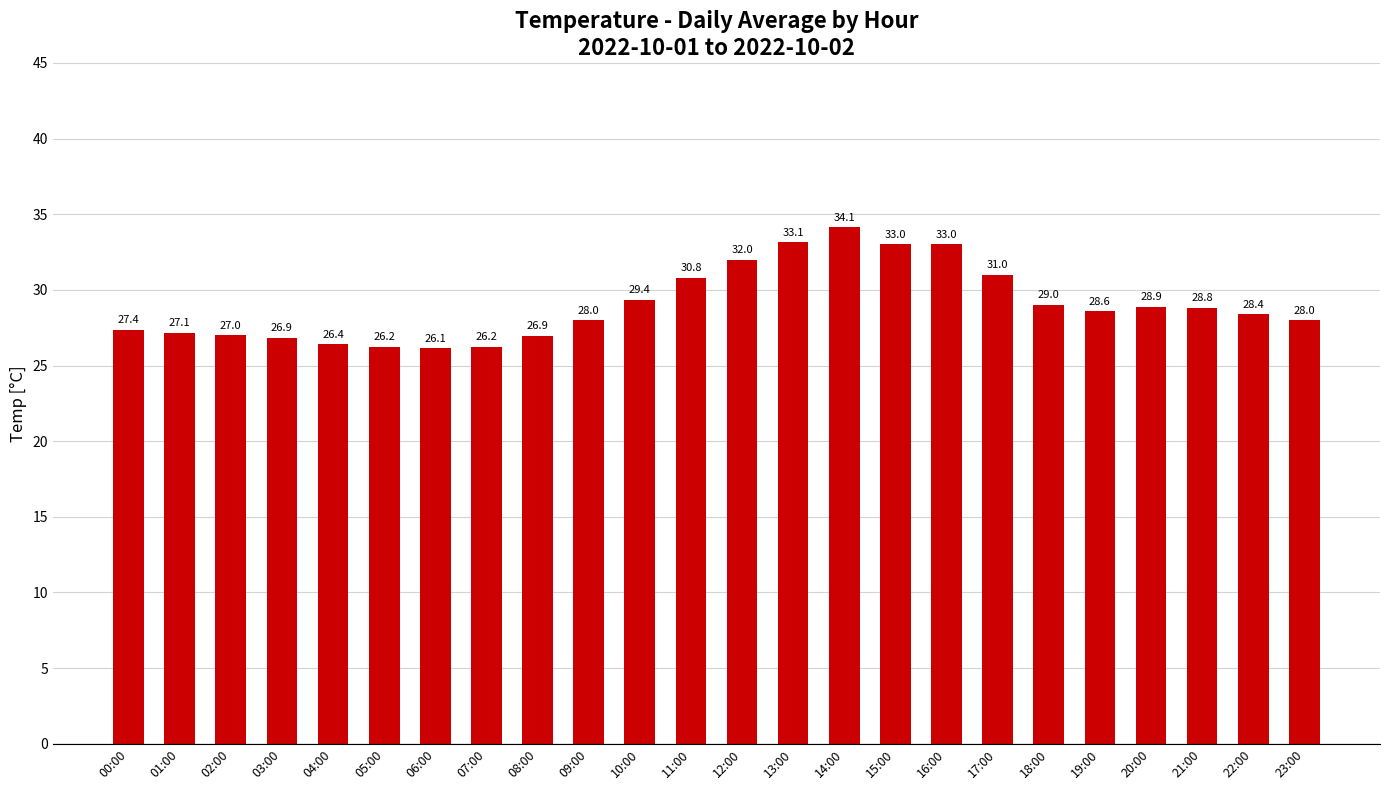

What value does the data have at 20:00?

28.9